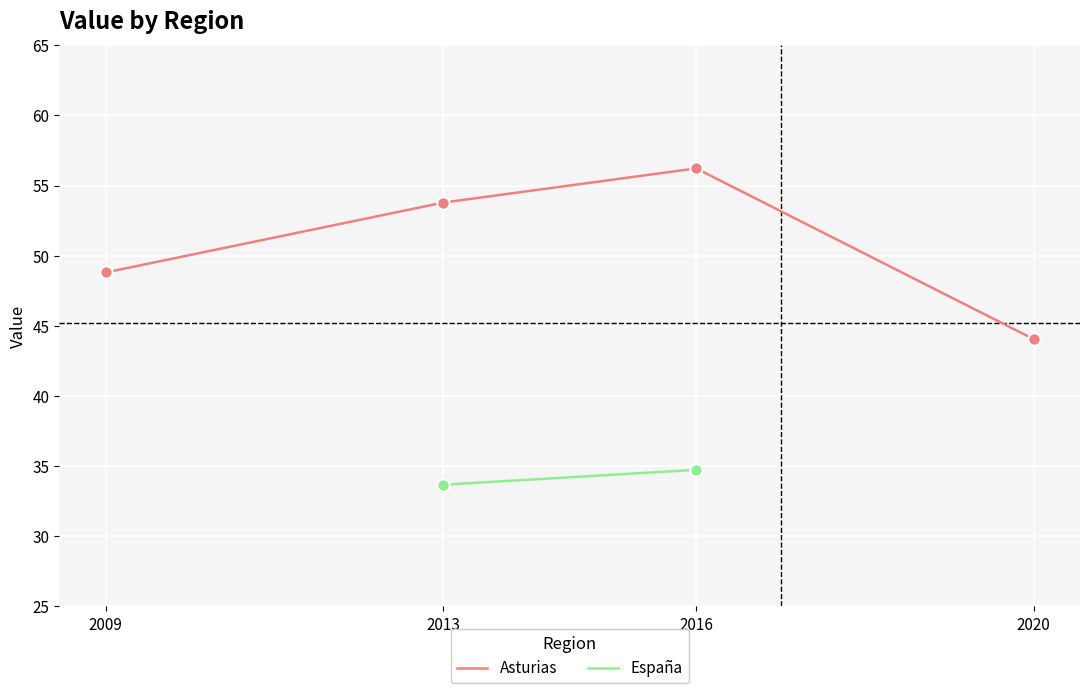

Which has a higher value, 2016 or 2013?

2016